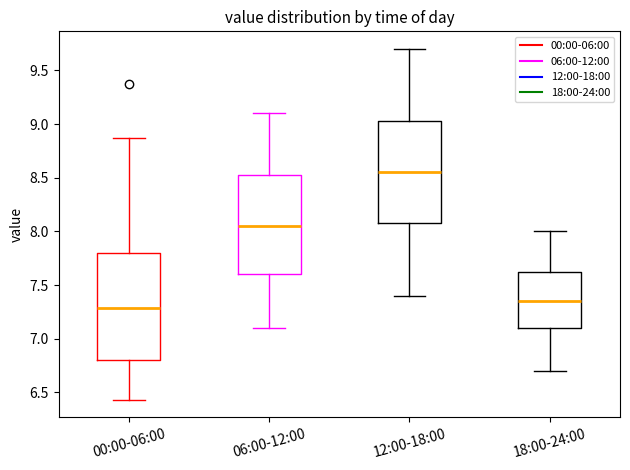

Reading left to right, transcribe this box plot: for each box, give where its median line is, the range the box spans, and where its two whiskers end, as read against the y-axis. The values are not printed on the chart, so give them approximately, as read against the axis.

00:00-06:00: median 7.30, box 6.80 to 7.80, whiskers 6.45 to 8.85
06:00-12:00: median 8.05, box 7.60 to 8.55, whiskers 7.10 to 9.10
12:00-18:00: median 8.55, box 8.10 to 9.05, whiskers 7.40 to 9.70
18:00-24:00: median 7.35, box 7.10 to 7.65, whiskers 6.70 to 8.00